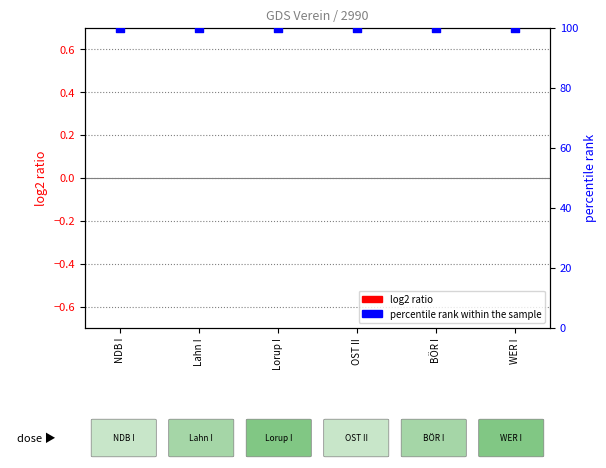

Which series contains the lowest Y value?

log2 ratio